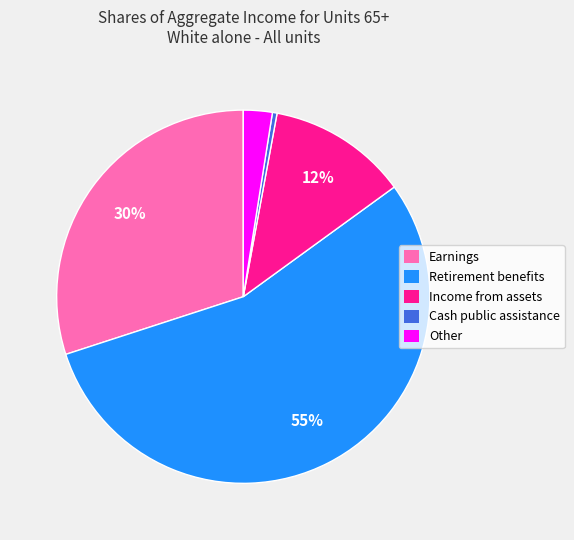

To the nearest percent, what is the average slice percentage?

20%